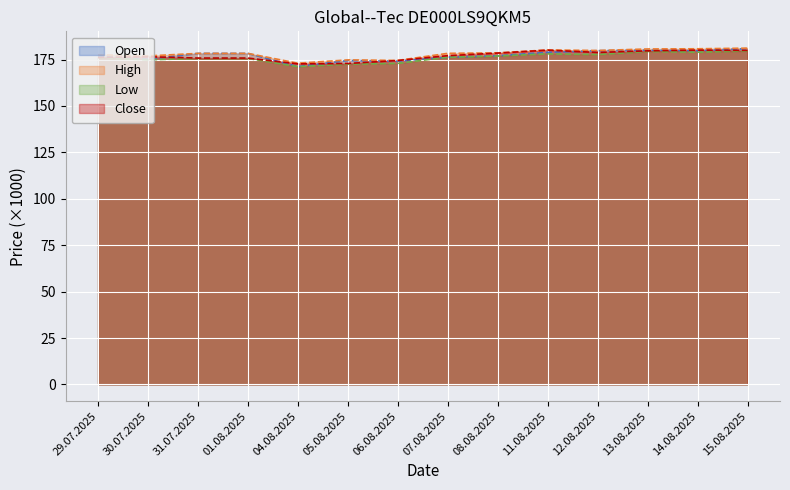

Reading right to left, what are all the values shown in this chart?

Open: 15.08.2025=180.9	14.08.2025=179.7	13.08.2025=180.0	12.08.2025=179.8	11.08.2025=178.9	08.08.2025=177.0	07.08.2025=176.3	06.08.2025=174.1	05.08.2025=174.5	04.08.2025=171.2	01.08.2025=178.3	31.07.2025=178.3	30.07.2025=175.2	29.07.2025=176.7
High: 15.08.2025=181.1	14.08.2025=180.8	13.08.2025=180.7	12.08.2025=179.9	11.08.2025=180.2	08.08.2025=178.6	07.08.2025=178.3	06.08.2025=174.5	05.08.2025=174.8	04.08.2025=173.0	01.08.2025=178.3	31.07.2025=178.3	30.07.2025=177.0	29.07.2025=177.6
Low: 15.08.2025=179.6	14.08.2025=178.9	13.08.2025=179.4	12.08.2025=177.7	11.08.2025=178.1	08.08.2025=176.9	07.08.2025=176.2	06.08.2025=172.9	05.08.2025=172.5	04.08.2025=171.2	01.08.2025=175.6	31.07.2025=175.6	30.07.2025=174.8	29.07.2025=176.0
Close: 15.08.2025=179.9	14.08.2025=180.1	13.08.2025=179.7	12.08.2025=178.8	11.08.2025=180.1	08.08.2025=178.5	07.08.2025=177.1	06.08.2025=174.5	05.08.2025=172.9	04.08.2025=172.7	01.08.2025=175.8	31.07.2025=175.8	30.07.2025=176.5	29.07.2025=176.1